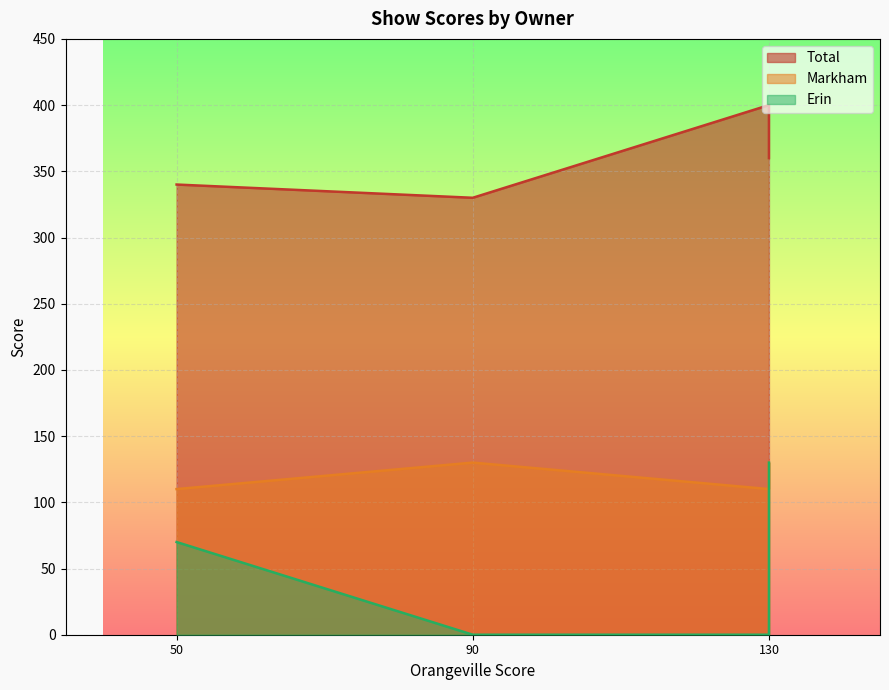

List the series in order of their peak value, highest first.

Total, Markham, Erin